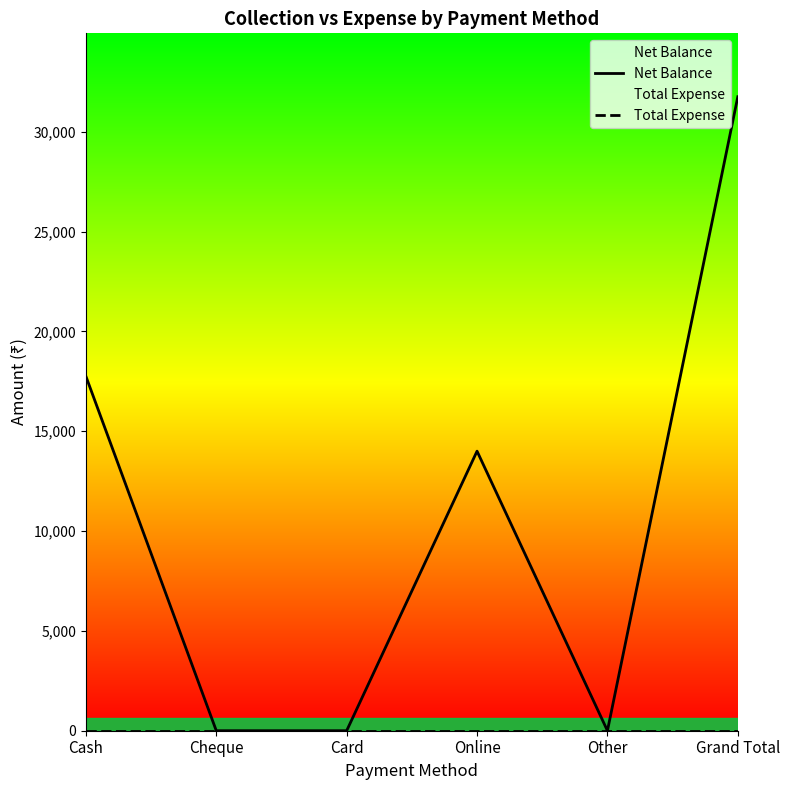

Reading left to right, list all the values displayed in this chart.

Net Balance: Cash=17750	Cheque=0	Card=0	Online=14000	Other=0	Grand Total=31750
Total Expense: Cash=0	Cheque=0	Card=0	Online=0	Other=0	Grand Total=0